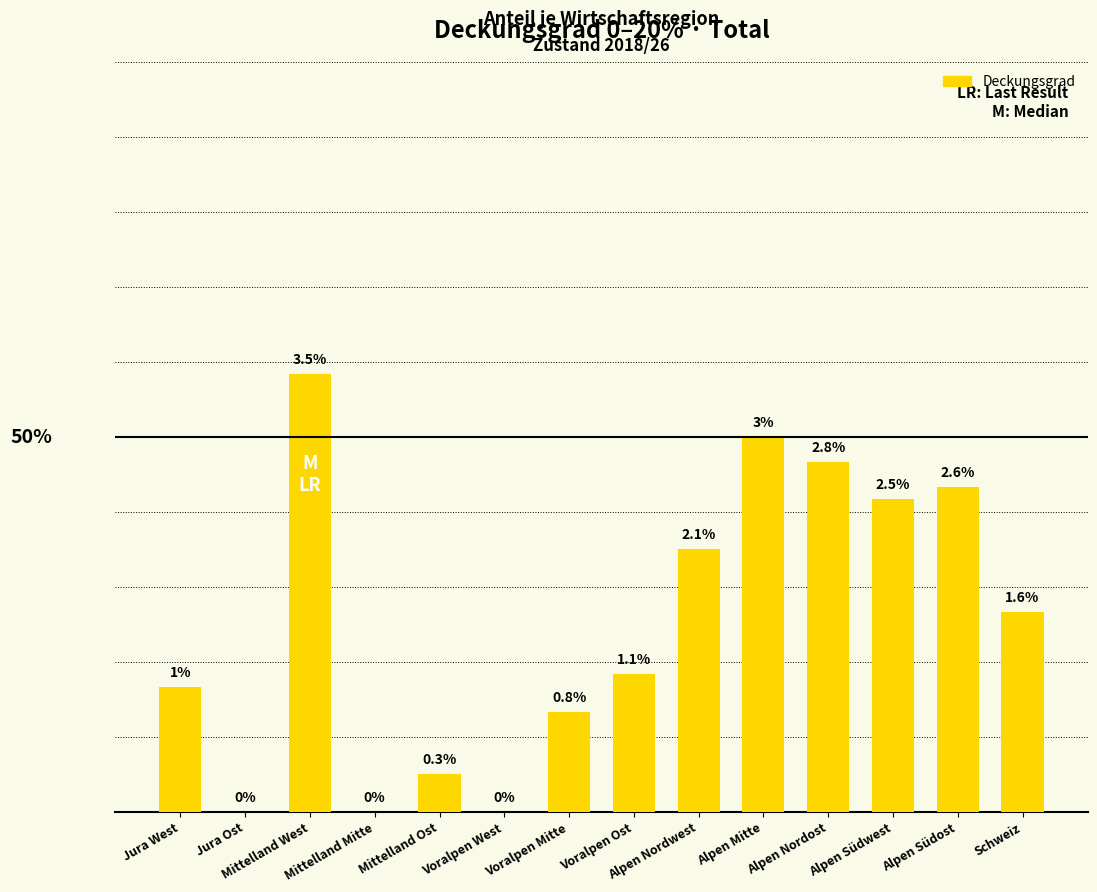

Does the chart contain stacked bars?

No